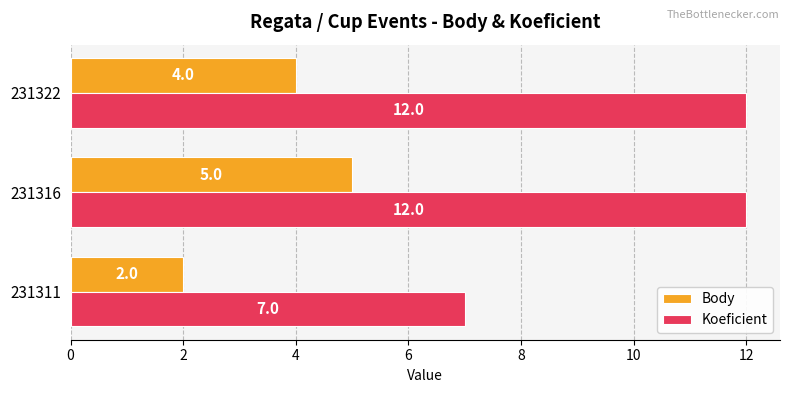

What is the sum of all Koeficient values?

31